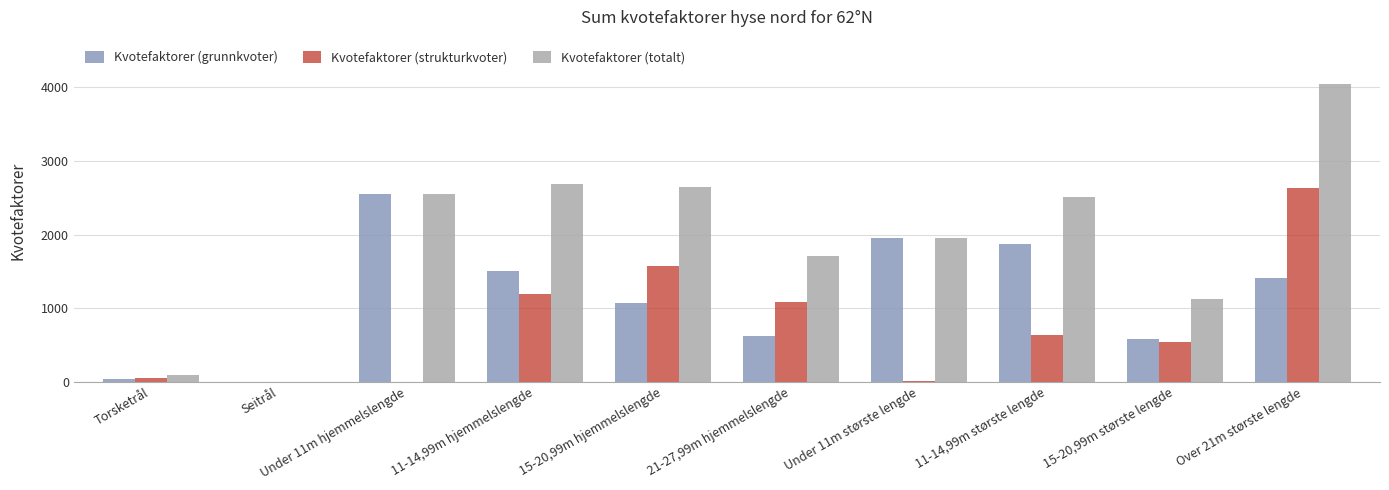

What is the sum of the Kvotefaktorer (strukturkvoter) values at 15-20,99m hjemmelslengde and Torsketrål?

1631.1